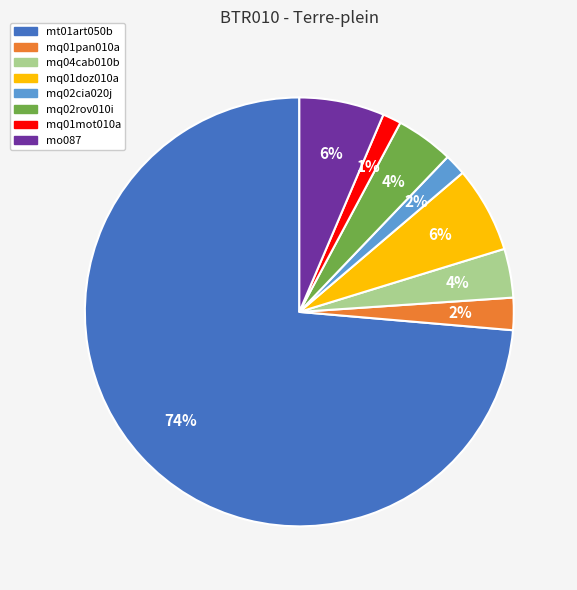

How many slices are in this pie chart?

8